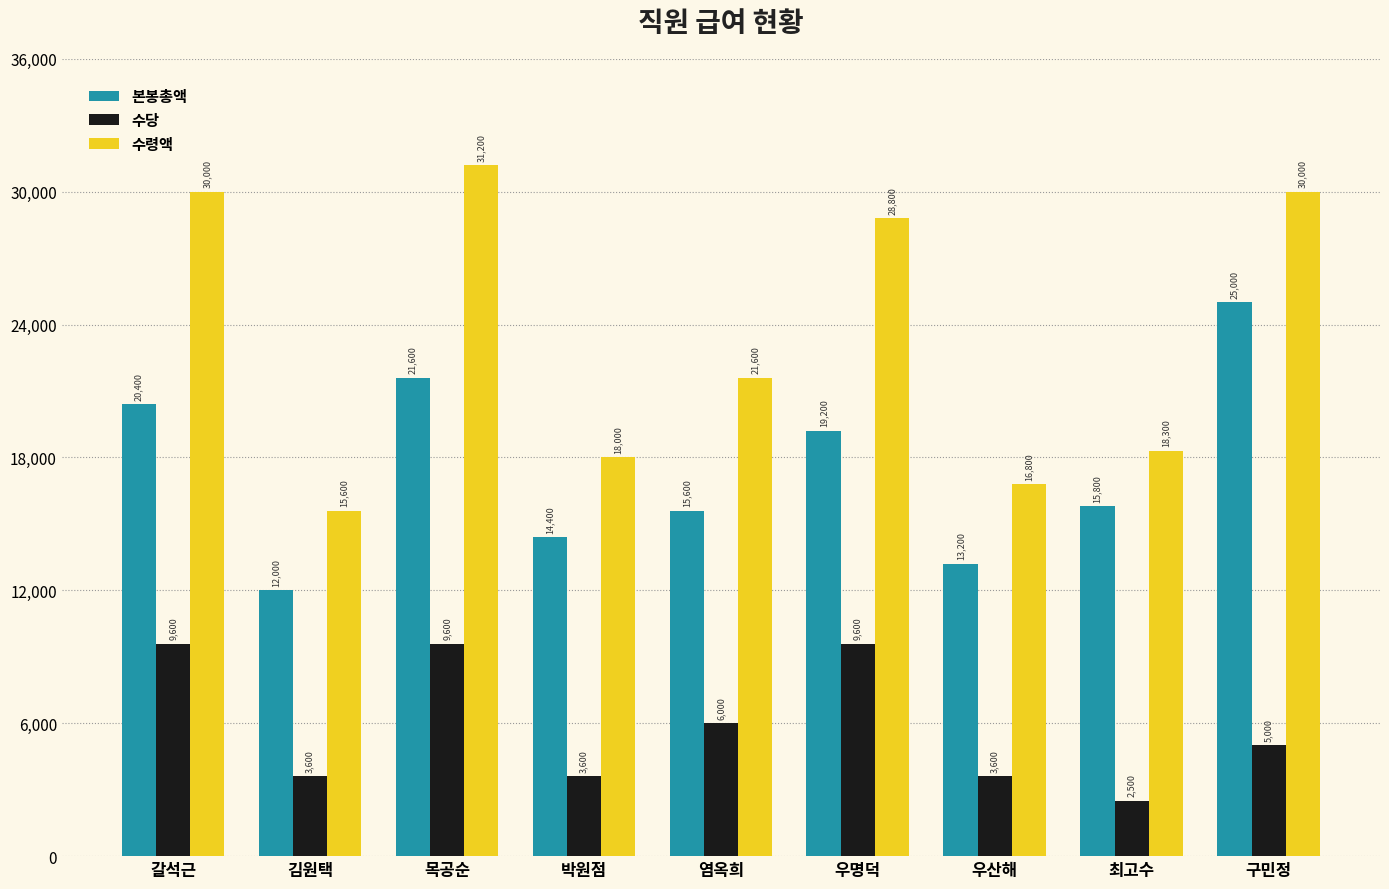

What is the label of the 3rd bar from the right?

우산해